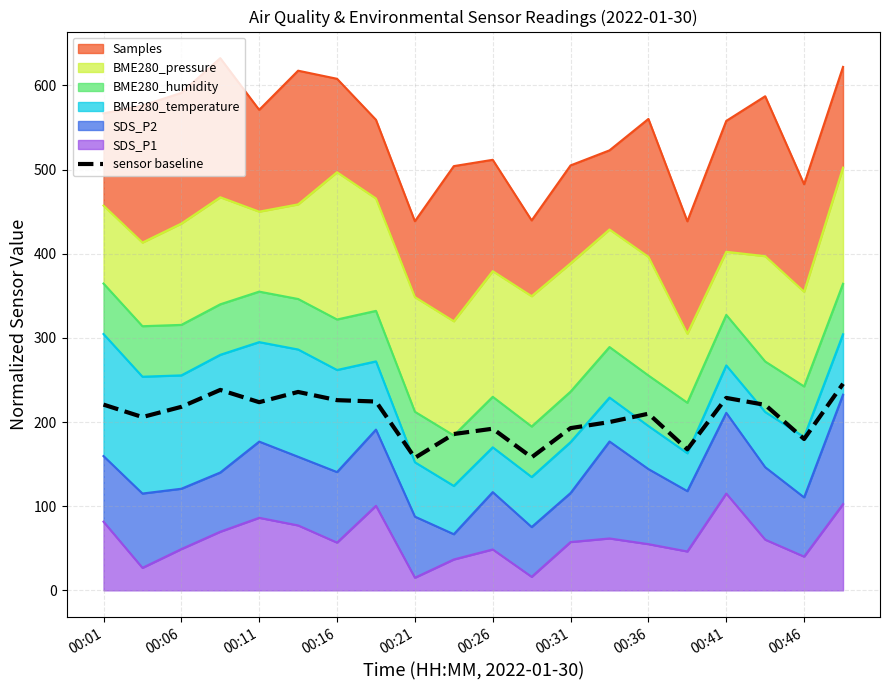

How many points are higher than both their immediate neighbors (excluding endpoints)?

5